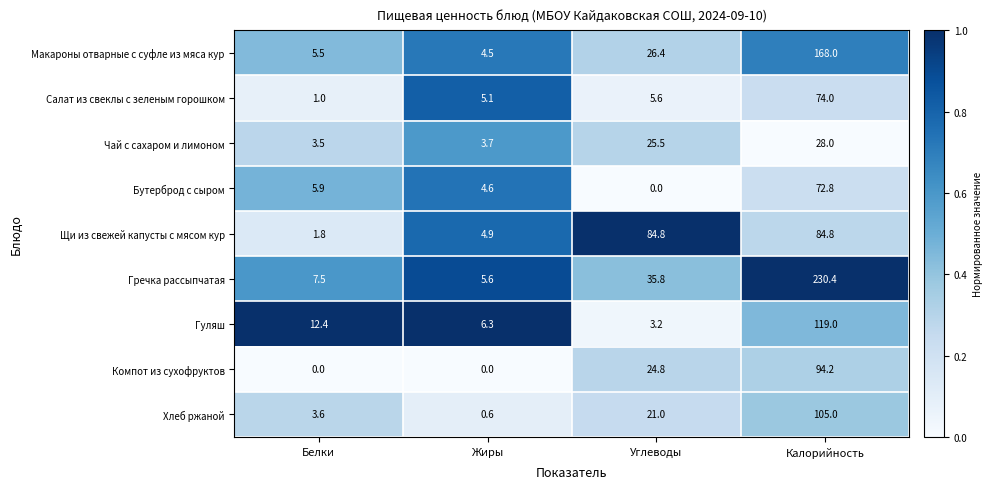

Which series has the largest total across all categories?

Гречка рассыпчатая